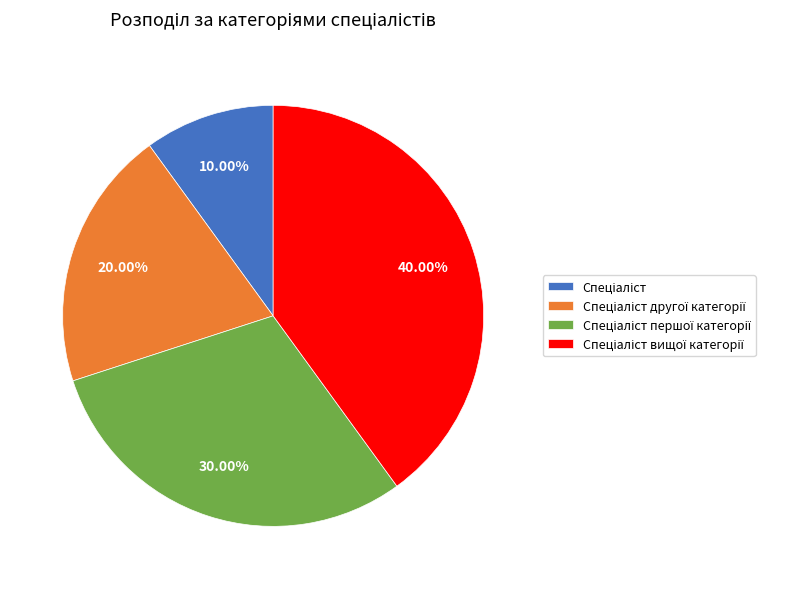

Is there any slice that represents more than half of the pie?

No